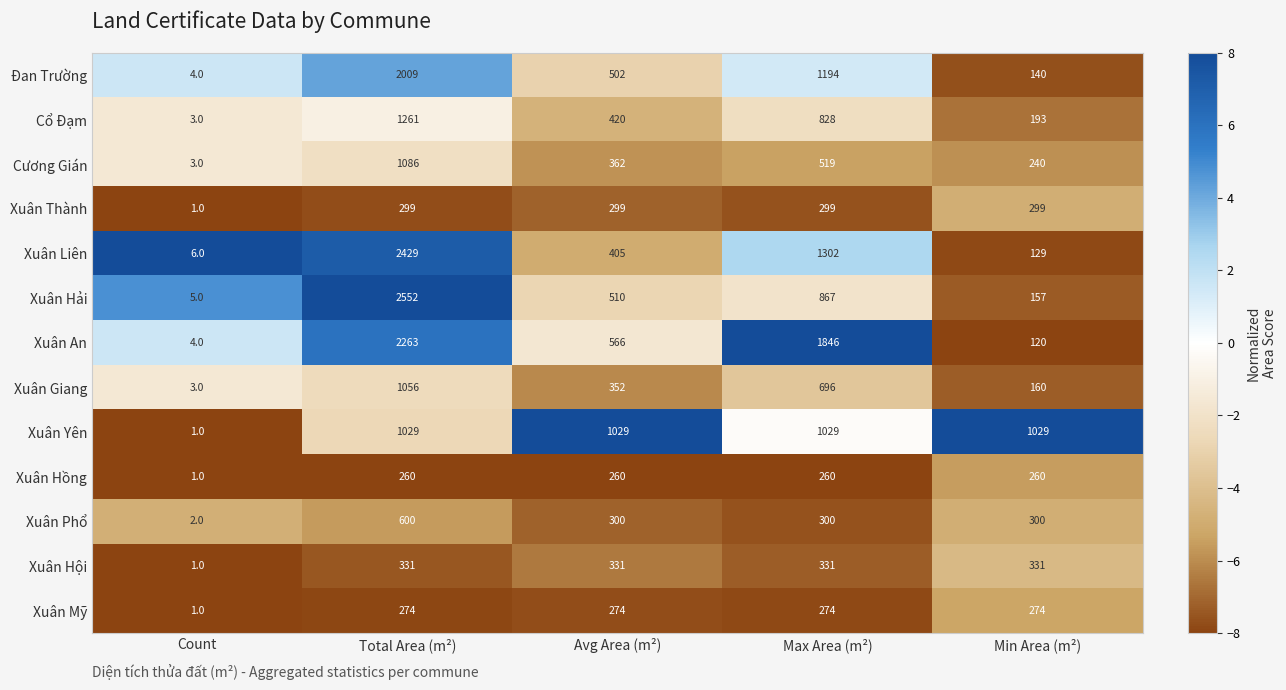

Which category has the lowest value in the Xuân Thành series?

Count